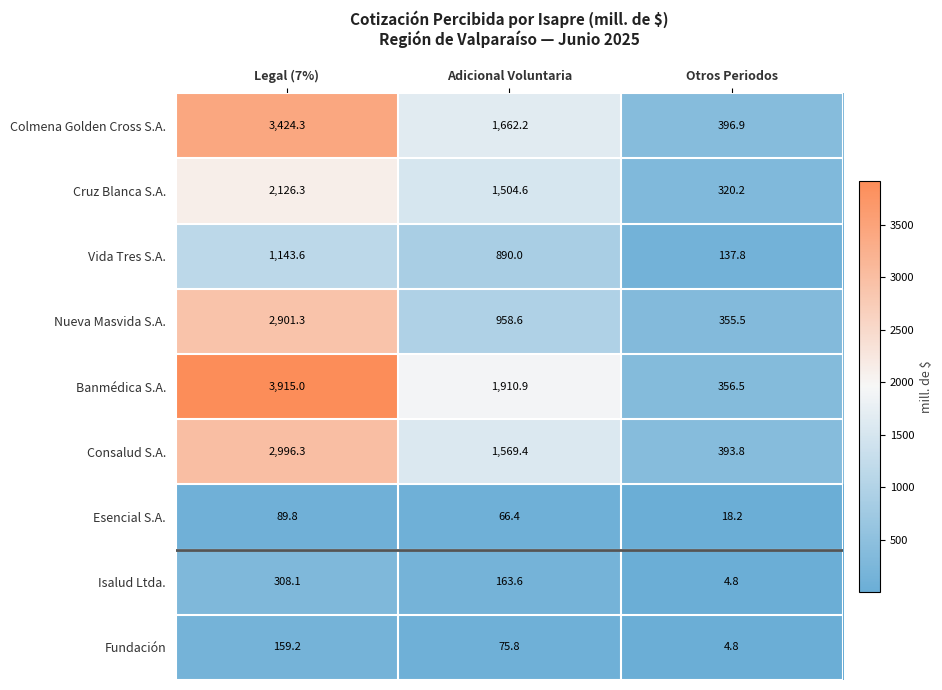

Rank the series at Legal (7%) from lowest to highest value.

Esencial S.A., Fundación, Isalud Ltda., Vida Tres S.A., Cruz Blanca S.A., Nueva Masvida S.A., Consalud S.A., Colmena Golden Cross S.A., Banmédica S.A.